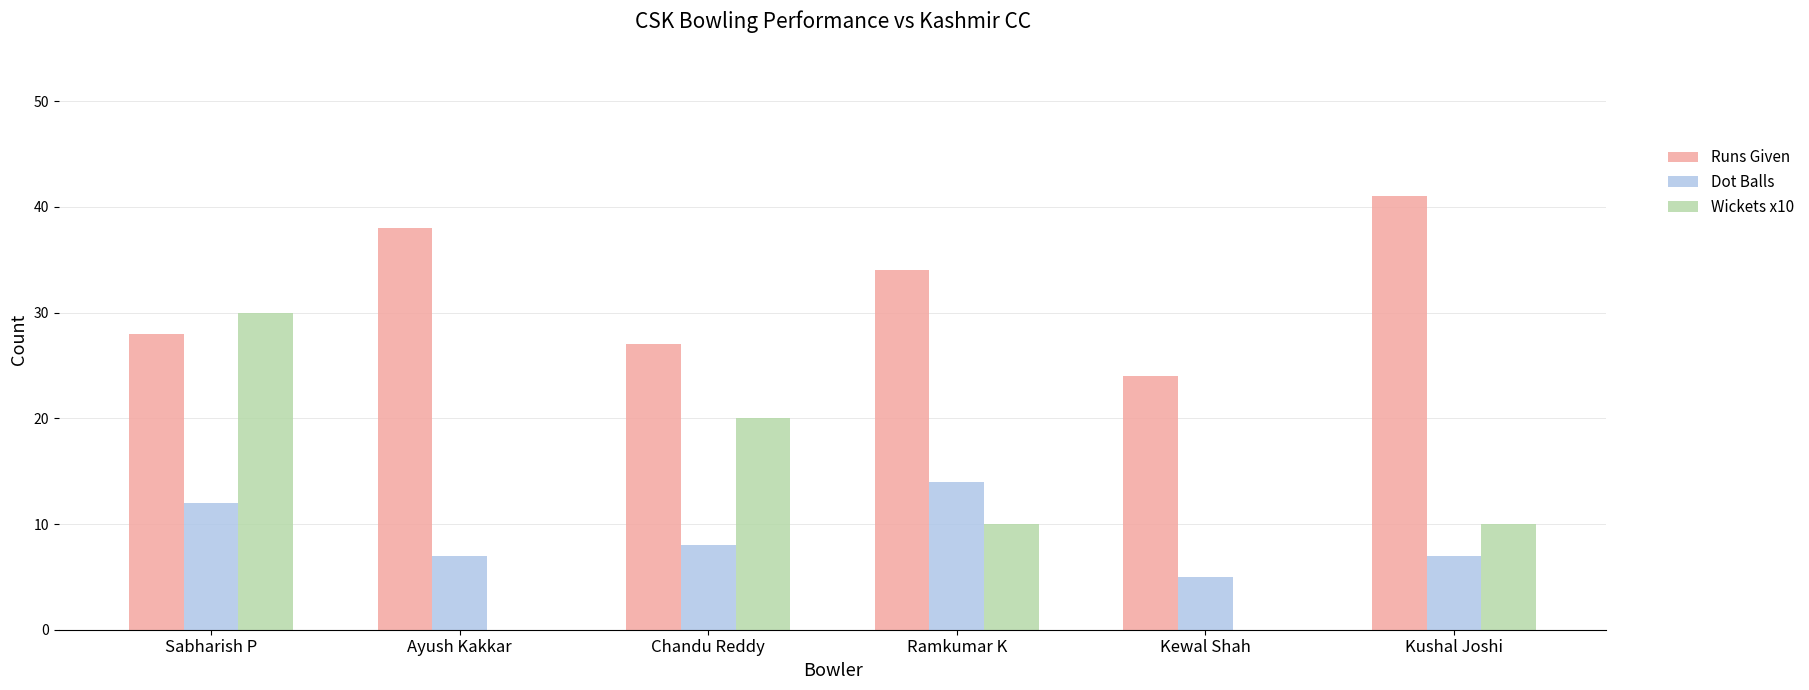

The Runs Given series shows 46 at Ramkumar K. True or false?

False